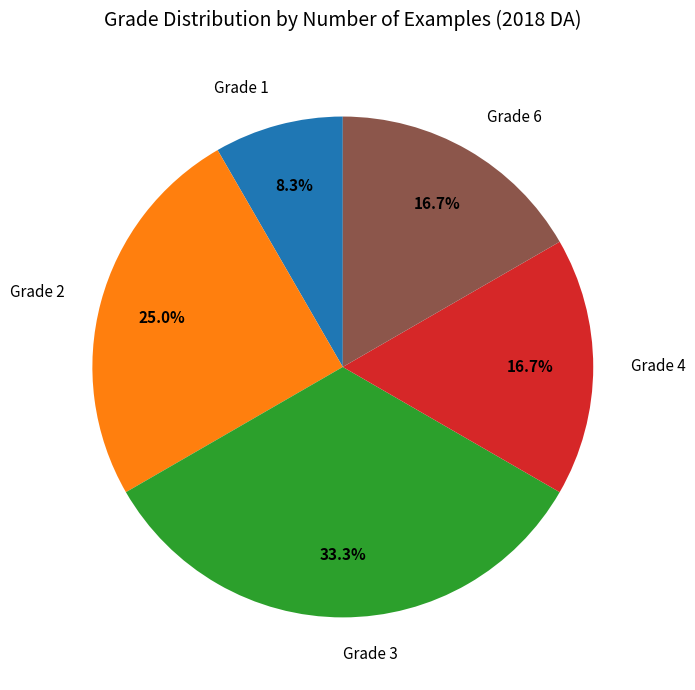

What is the largest slice in the pie chart?

Grade 3